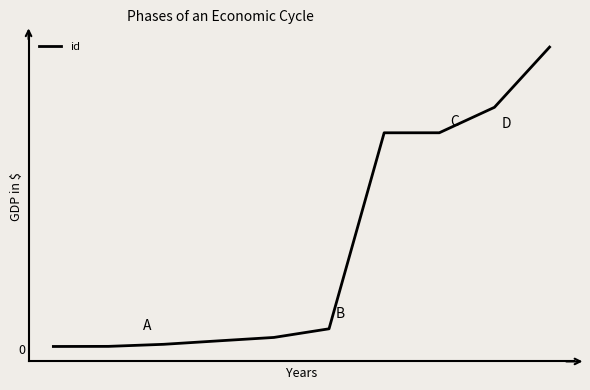

What is the maximum value shown in the chart?

23403